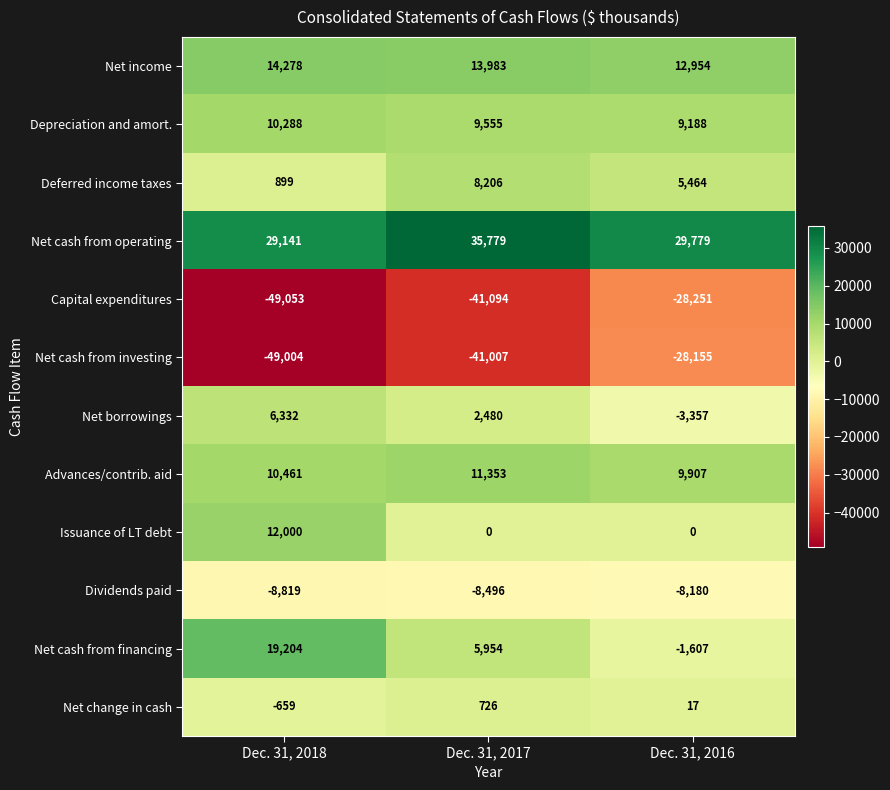

Which category has the highest value across all series?

Dec. 31, 2017